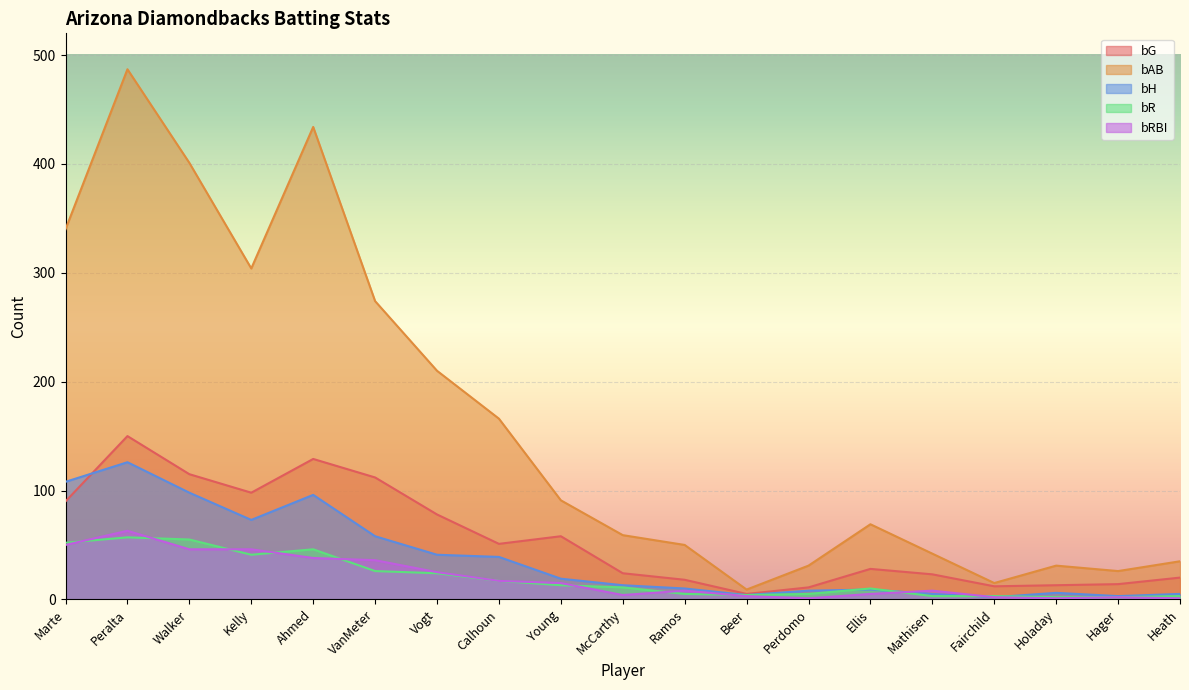

How many lines are shown in the chart?

5